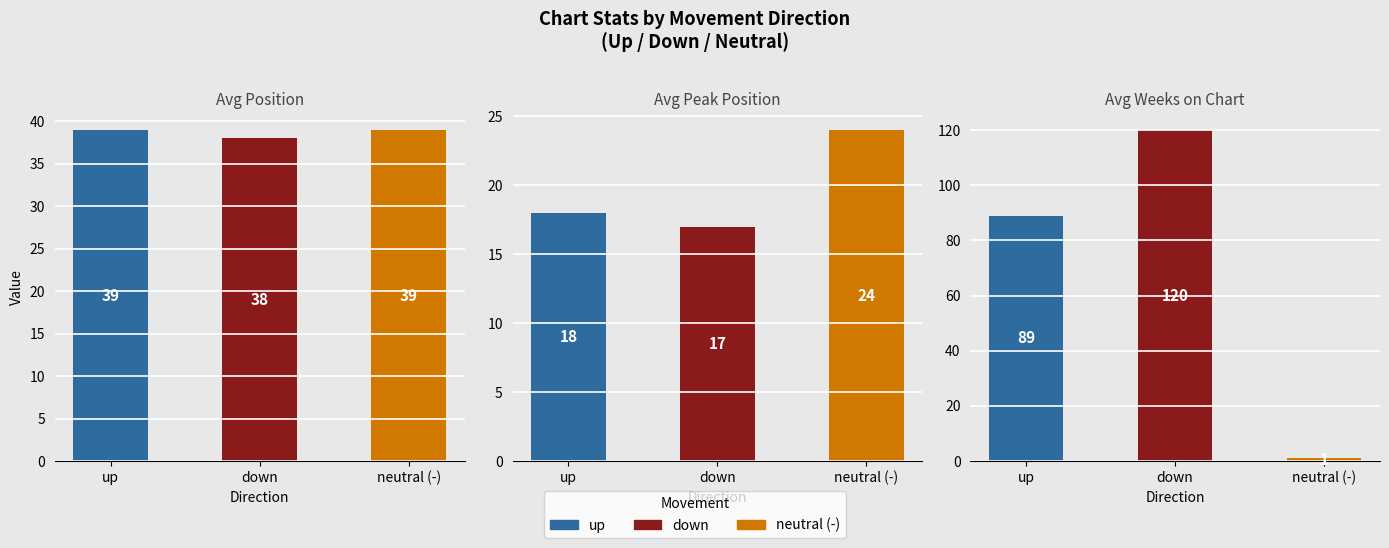

How many values in the down series are below 38?

1